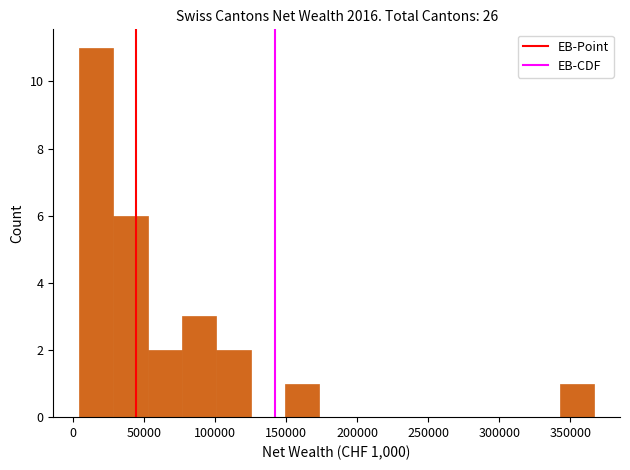

Reading left to right, list every bar in this chart as the range it spans on the x-axis followed by its height. Neither the bar edges nor the heights are printed on the chart, so give them approximately, as read against the axes.

5000 to 30000: 11
30000 to 50000: 6
50000 to 75000: 2
75000 to 100000: 3
100000 to 125000: 2
125000 to 150000: 0
150000 to 175000: 1
175000 to 200000: 0
200000 to 220000: 0
220000 to 245000: 0
245000 to 270000: 0
270000 to 295000: 0
295000 to 320000: 0
320000 to 345000: 0
345000 to 365000: 1